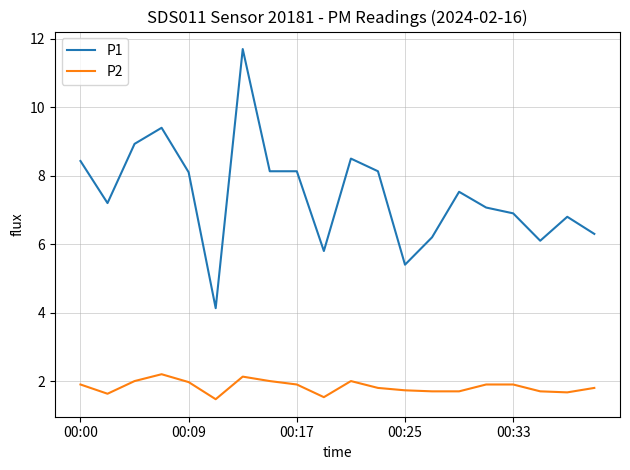

What is the minimum value for P2?

1.5